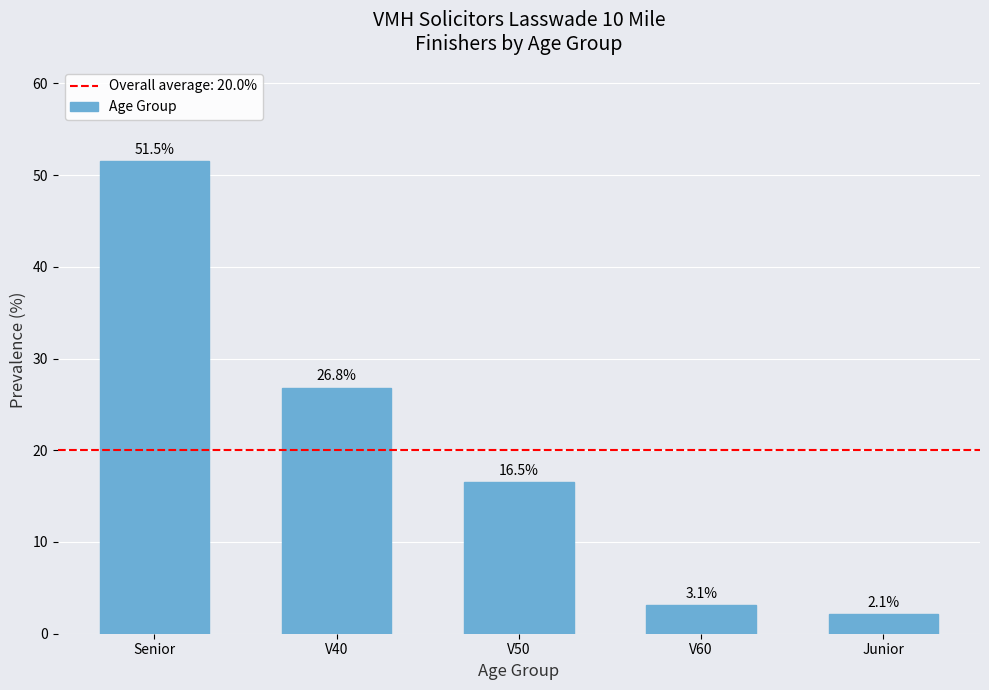

List the labels in order of value, smallest first.

Junior, V60, V50, V40, Senior